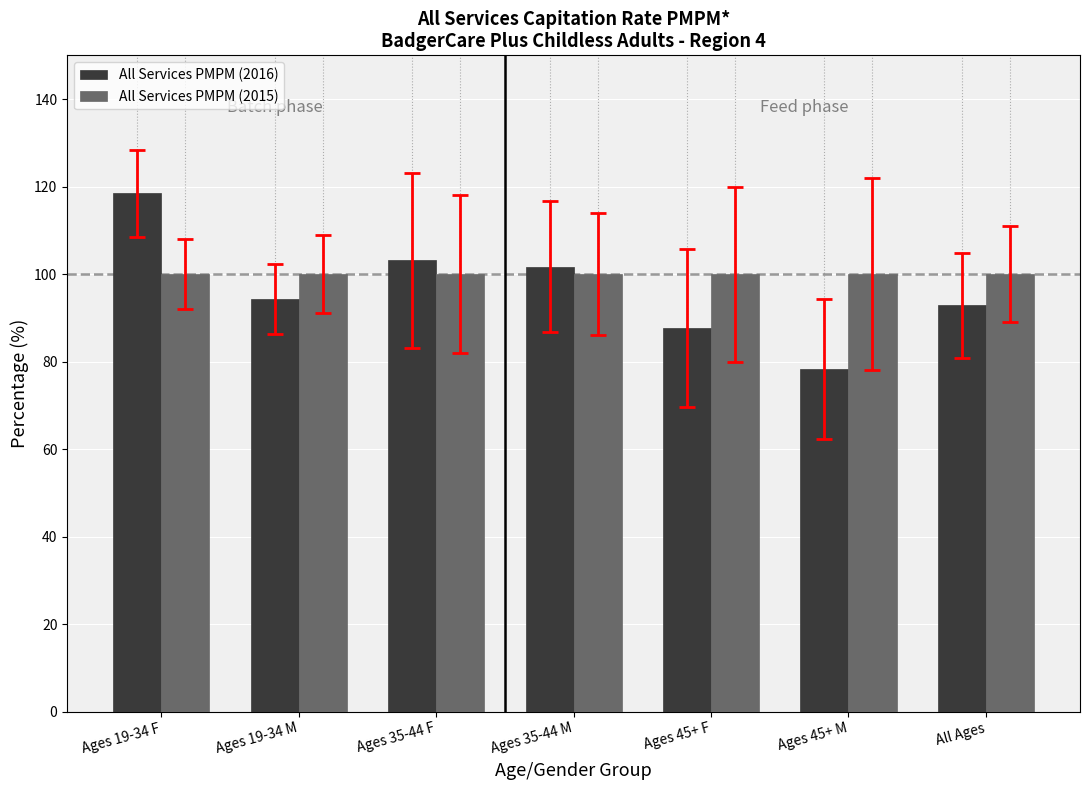

What is the approximate value of All Services PMPM (2015) at Ages 19-34 F?

100.0